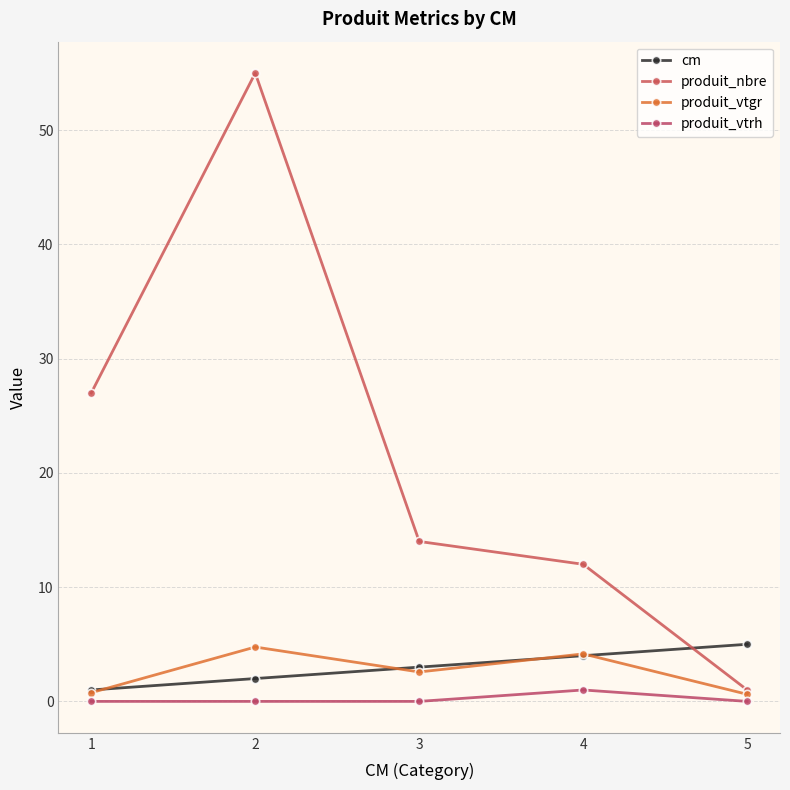

At which category does produit_vtgr reach its first local valley?

3